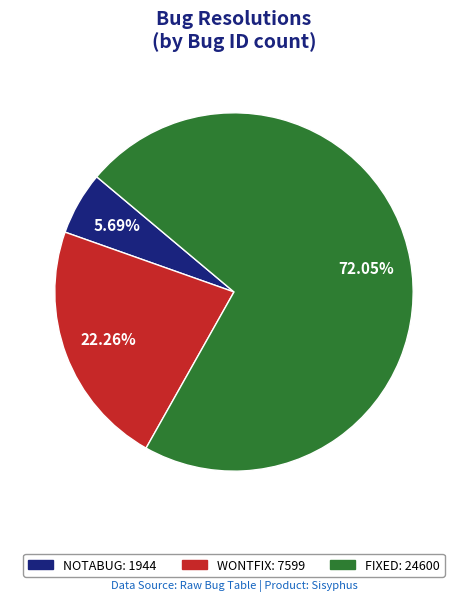

Does any single category account for the majority?

Yes